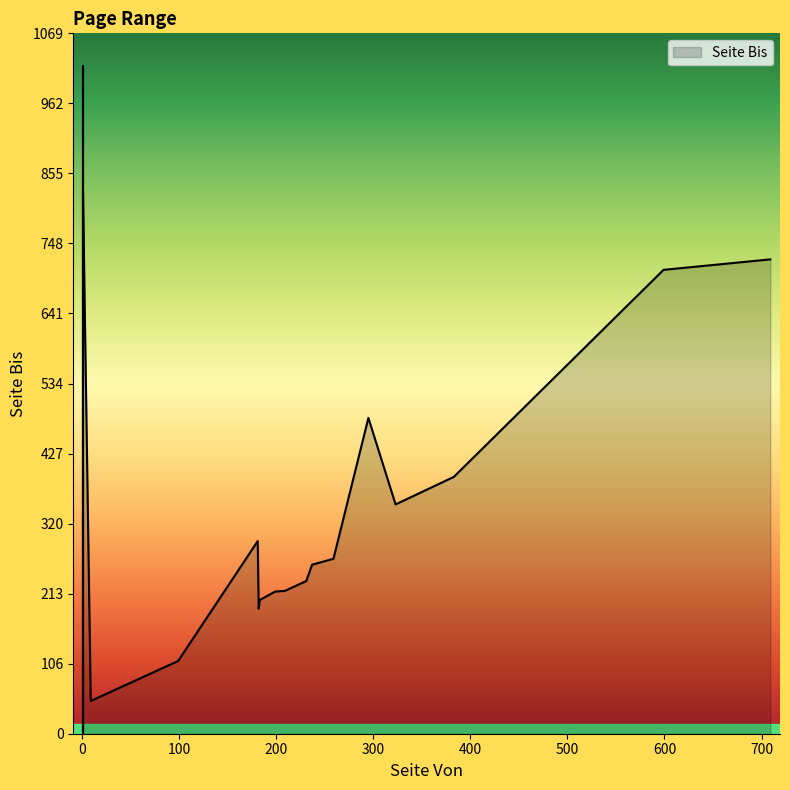

The chart shows a value of 233 at 231. True or false?

True